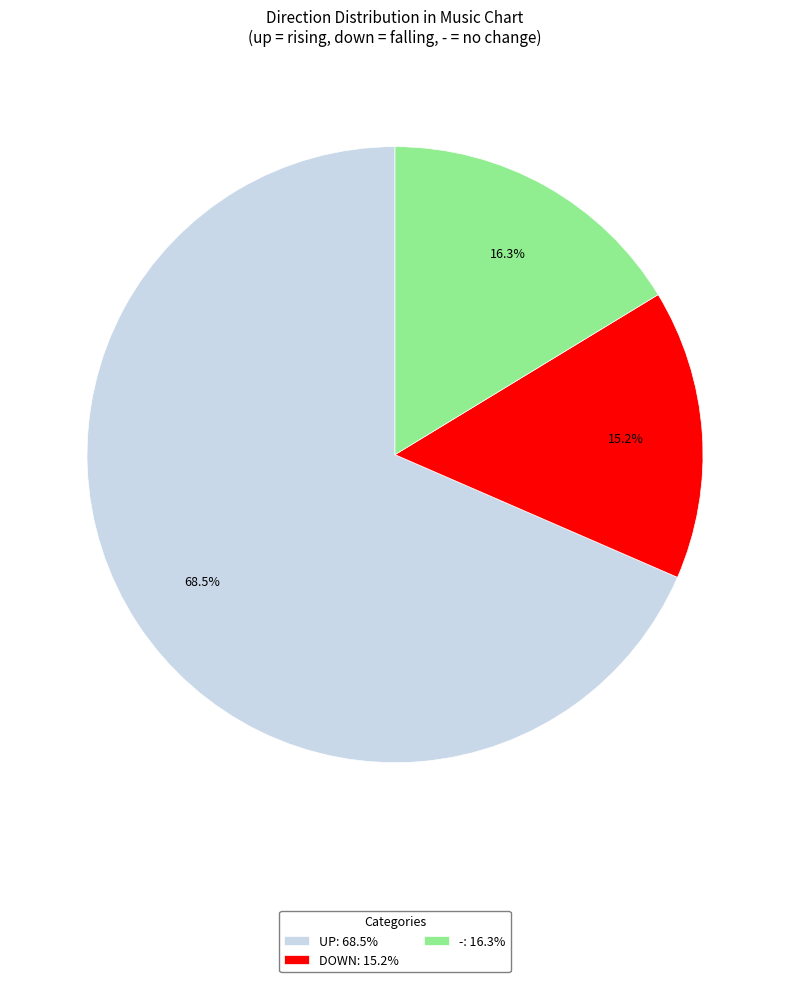

What is the total percentage of DOWN: 15.2% and -: 16.3%?

31.5%